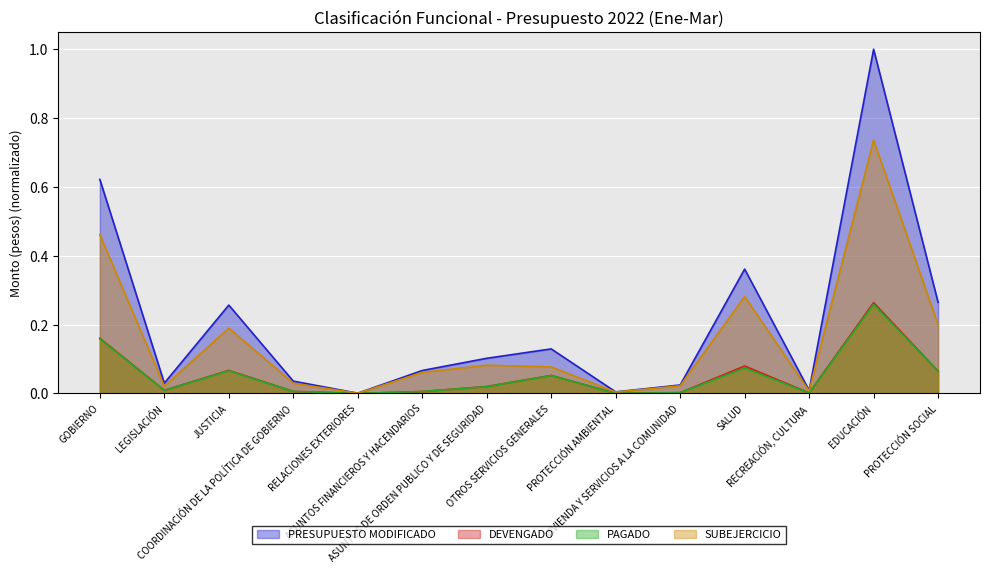

What is the difference between the PAGADO values at PROTECCIÓN SOCIAL and PROTECCIÓN AMBIENTAL?

0.1